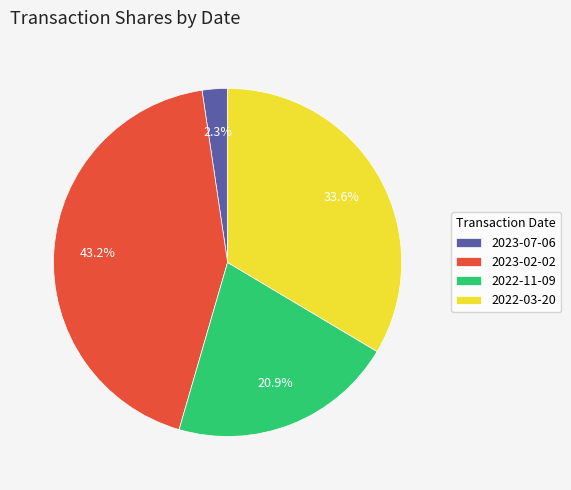

What is the ratio of the value at 2022-03-20 to the value at 2023-02-02?

0.8